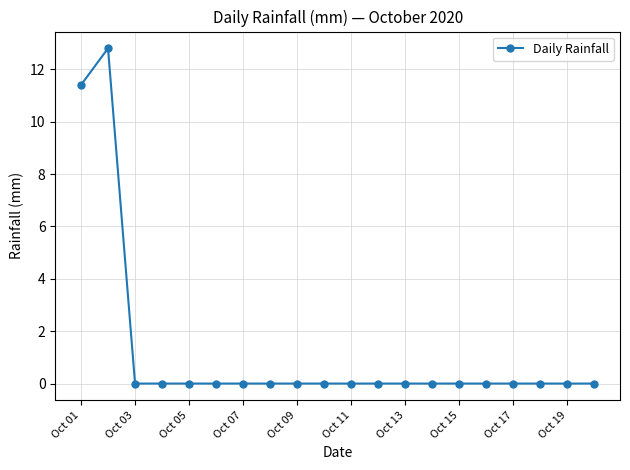

What is the difference between the maximum and minimum values?

12.8